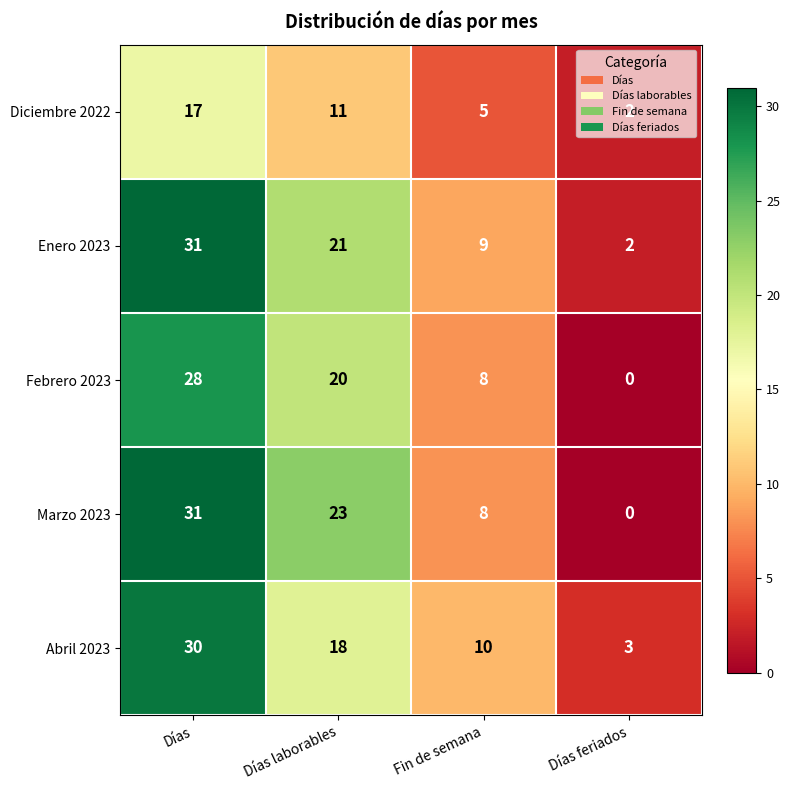

Where does the Enero 2023 series first go above 21?

Días